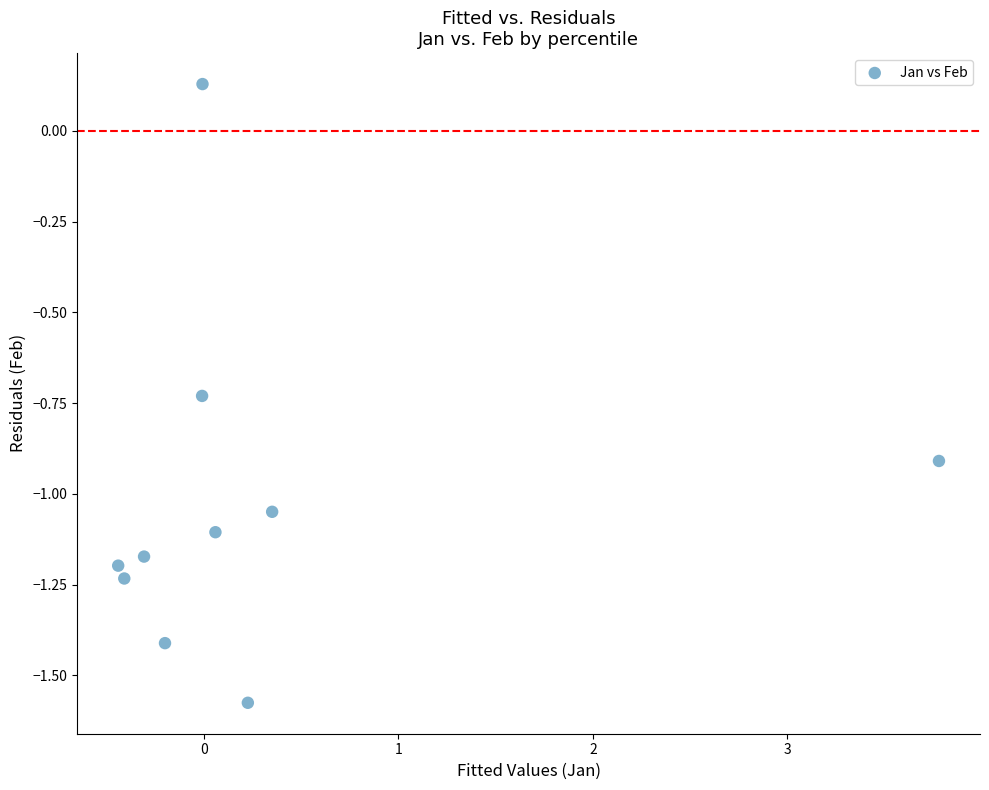

What is the range of X values (max minus min)?

4.2